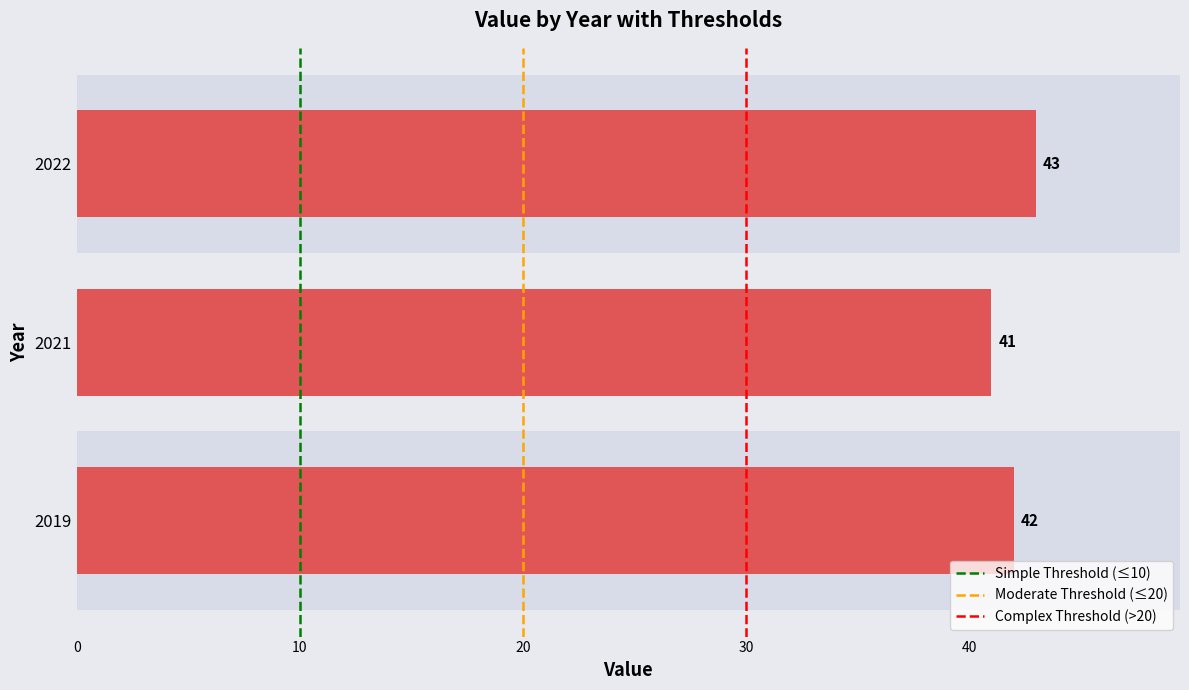

How many values are between 41 and 43?

3